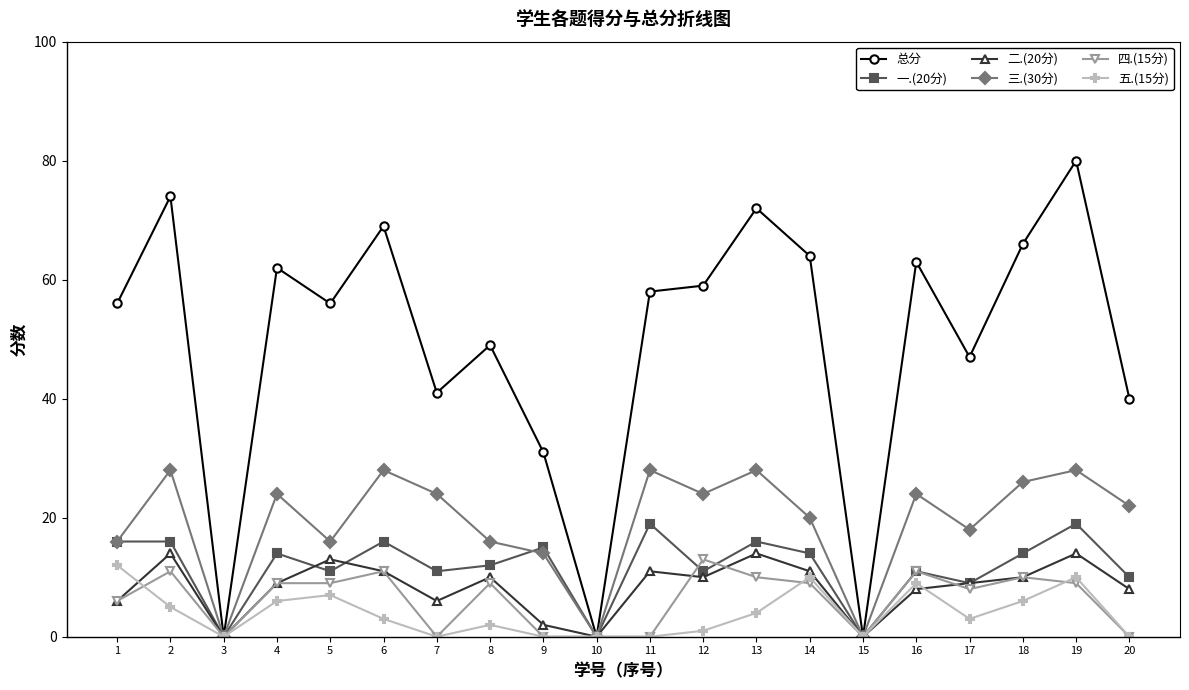

What is the total value across all series at 17?

94